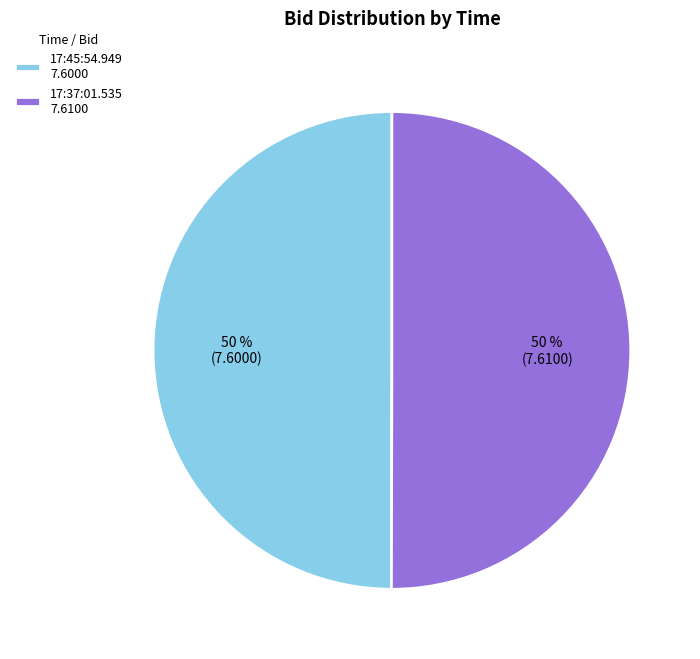

To the nearest percent, what portion does 17:45:54.949 represent?

50%